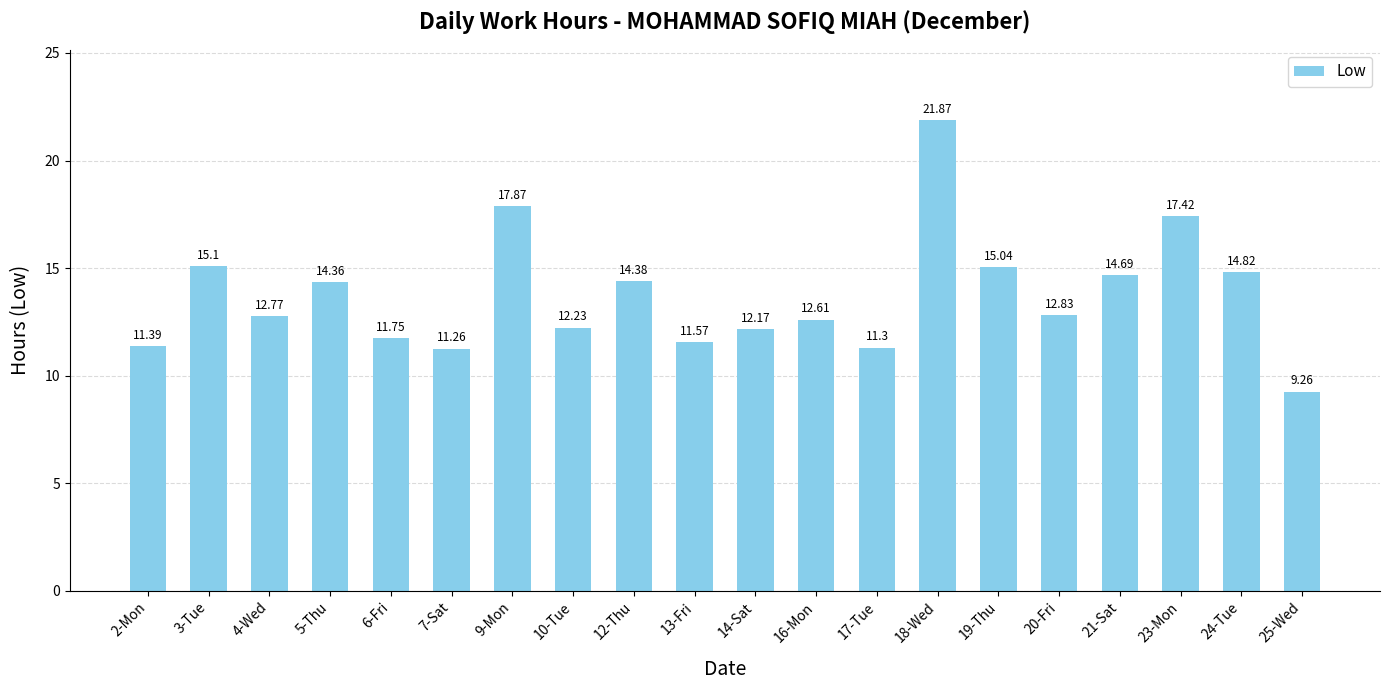

How many data points are above 12?

14